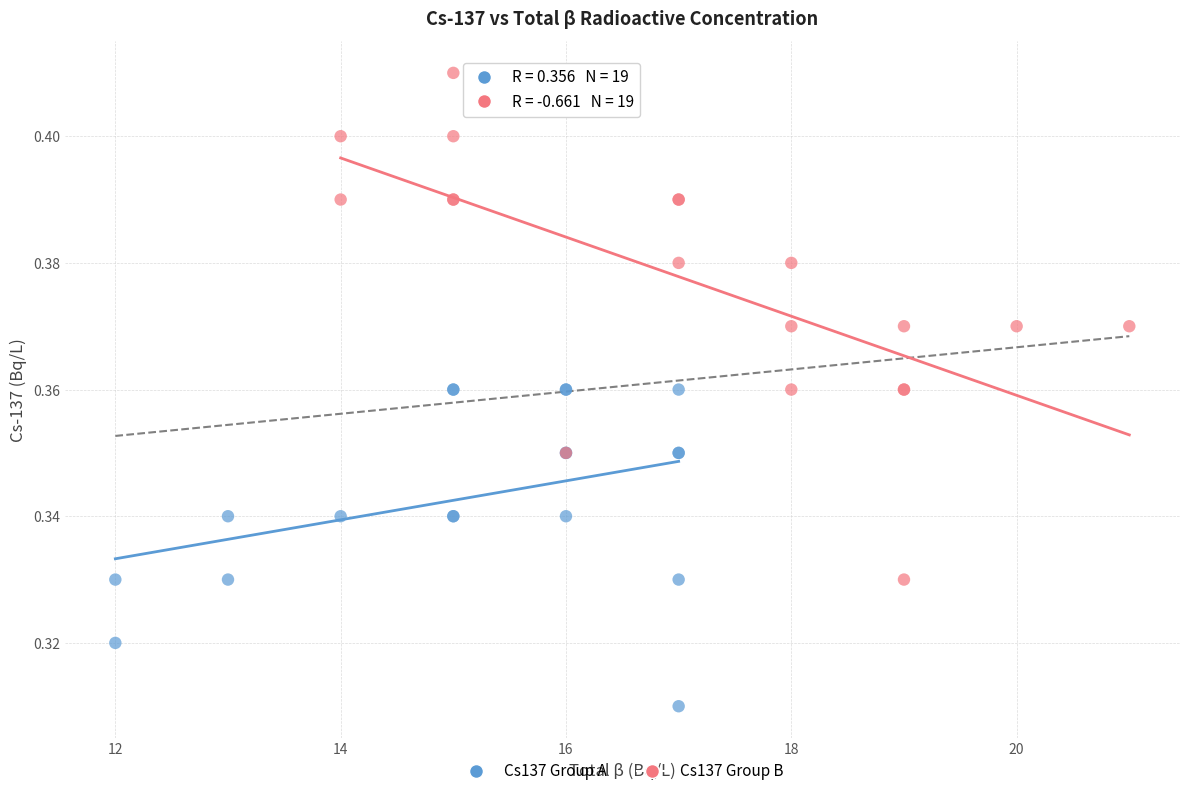

Which series contains the lowest Y value?

Cs137 Group A